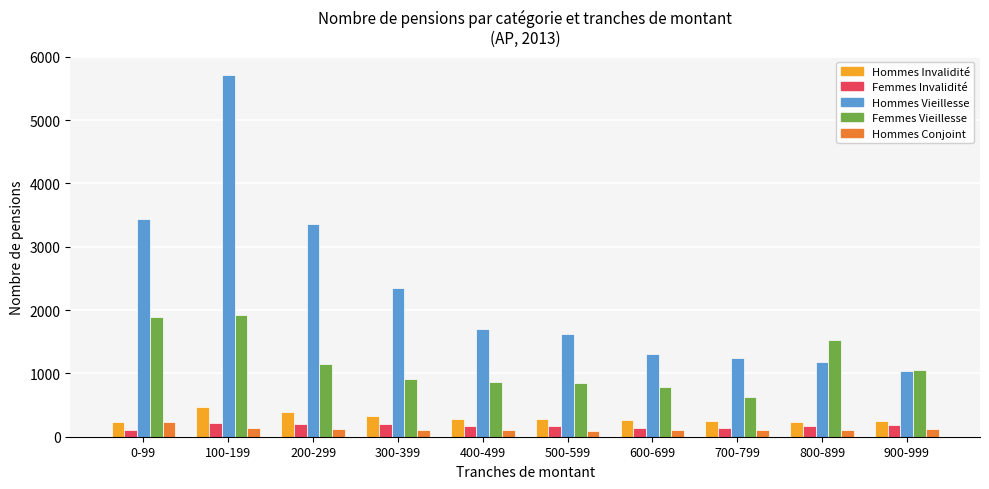

At which category is the sum across all series the highest?

100-199